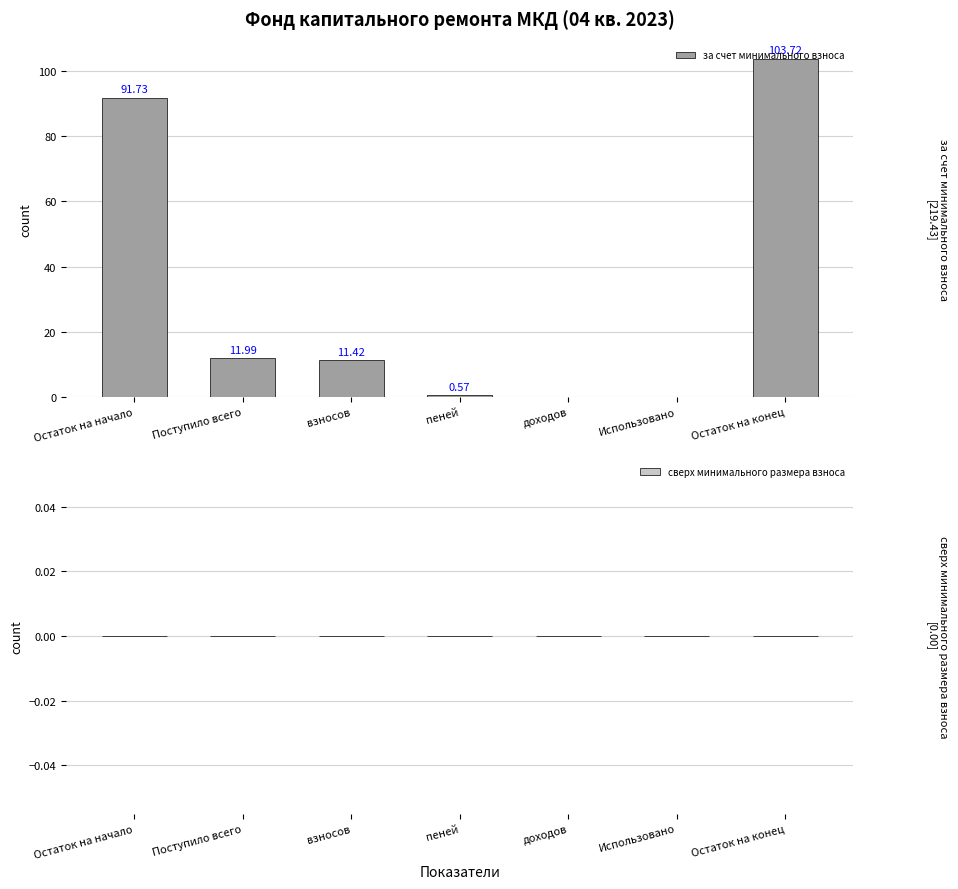

The за счет минимального взноса series shows -62.6 at доходов. True or false?

False